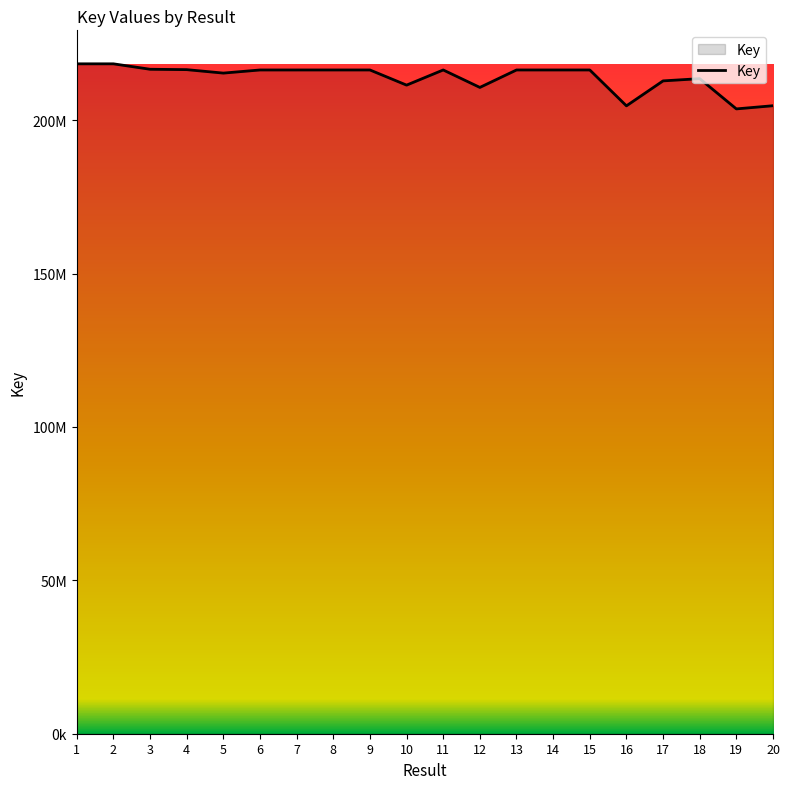

What is the difference between the maximum and minimum values?

14691580